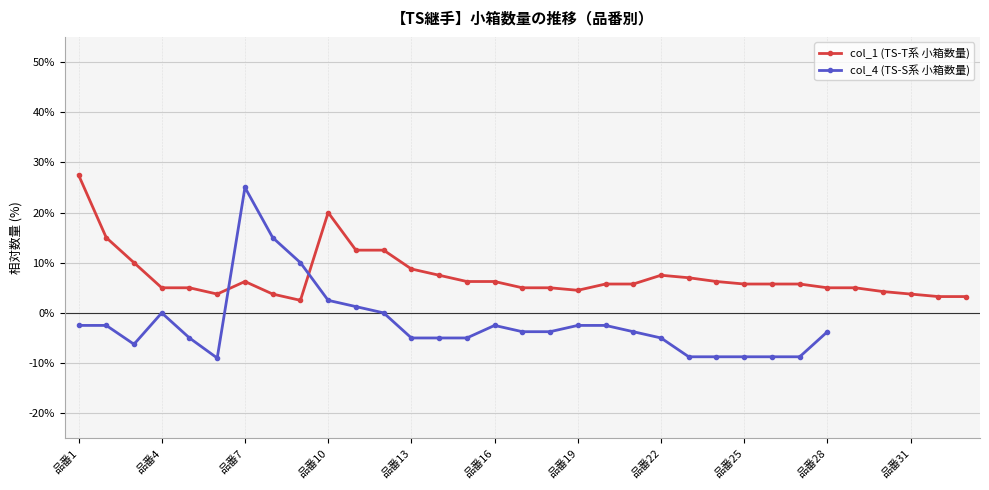

What are all the series names shown in the legend?

col_1 (TS-T系 小箱数量), col_4 (TS-S系 小箱数量)